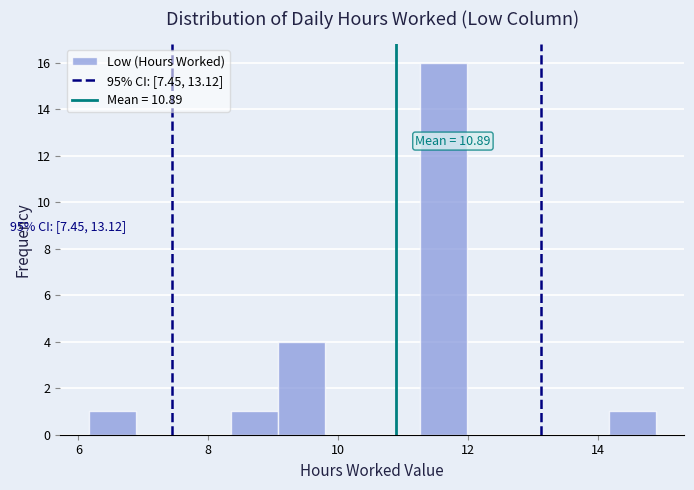

Around what value on the x-axis is the tallest bar? Give the approximate position of its centre, as read against the axis.

11.6